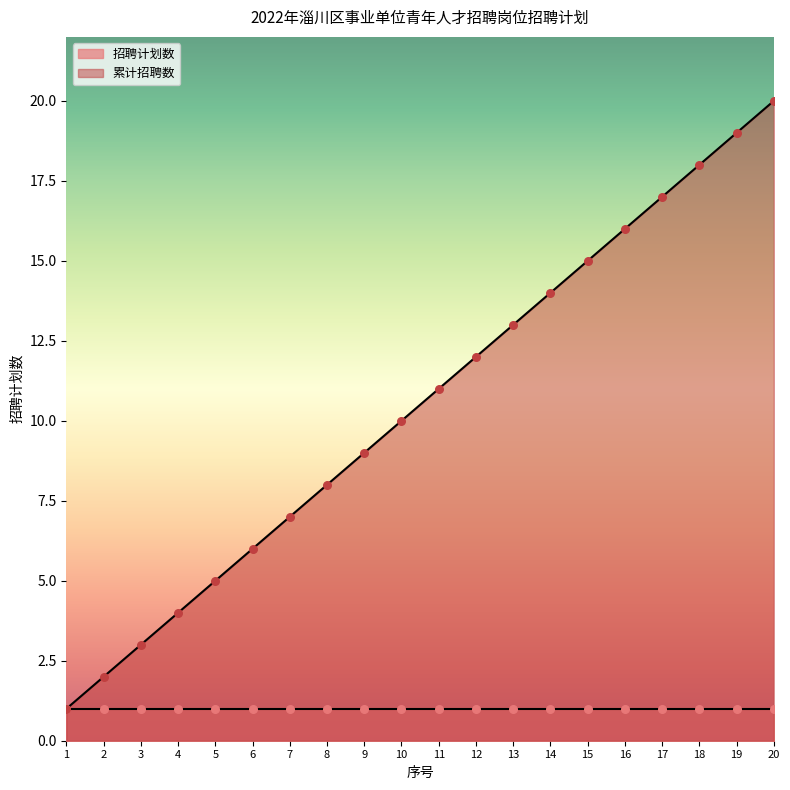

Approximately how many times larger is the value at 15 compared to 13?

1.2